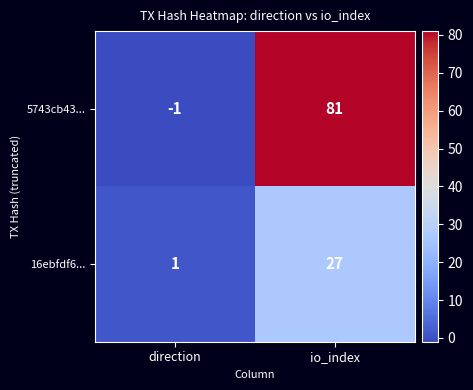

At which category does the chart reach its peak across all series?

io_index